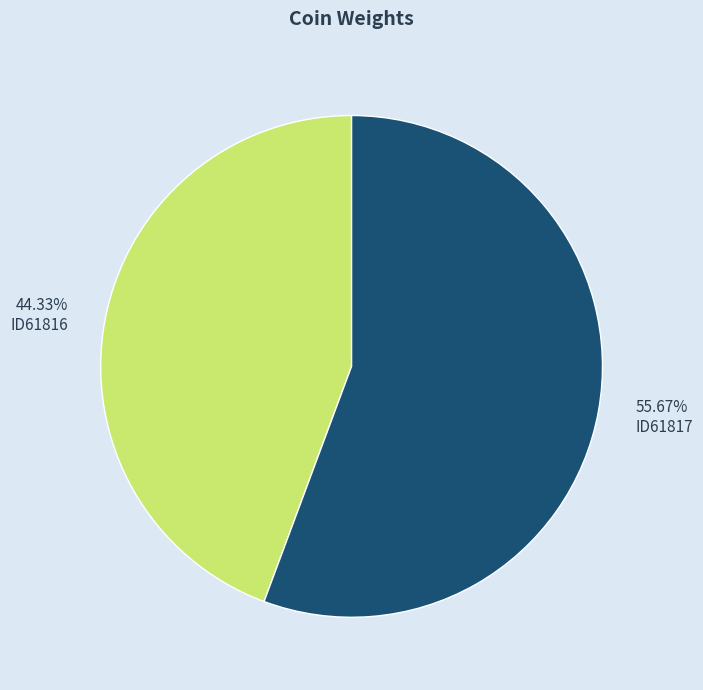

Is there any slice that represents more than half of the pie?

Yes